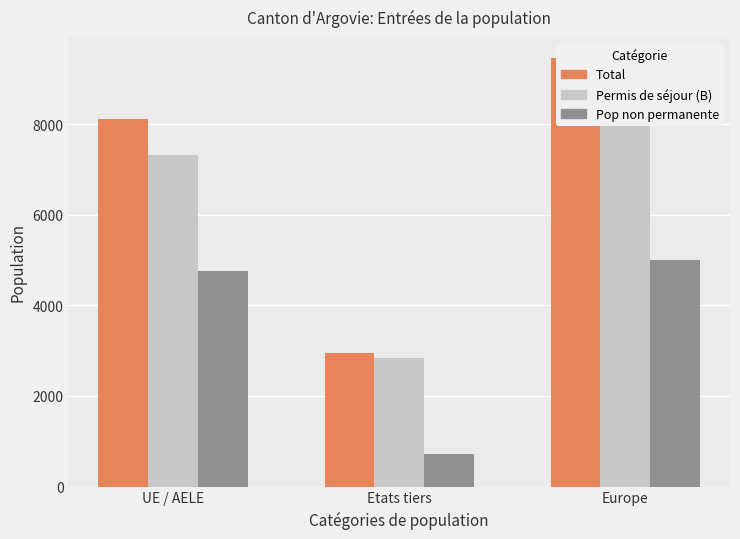

Are the bars grouped side by side (vs. stacked)?

Yes